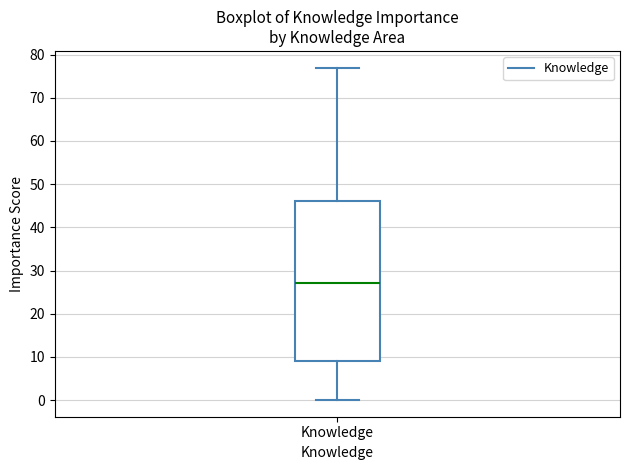

Read this box plot against the y-axis: the position of the median line, the range covered by the box, and the ends of both whiskers. The values are not printed on the chart, so give them approximately, as read against the axis.

median 27, box 9 to 46, whiskers 0 to 77